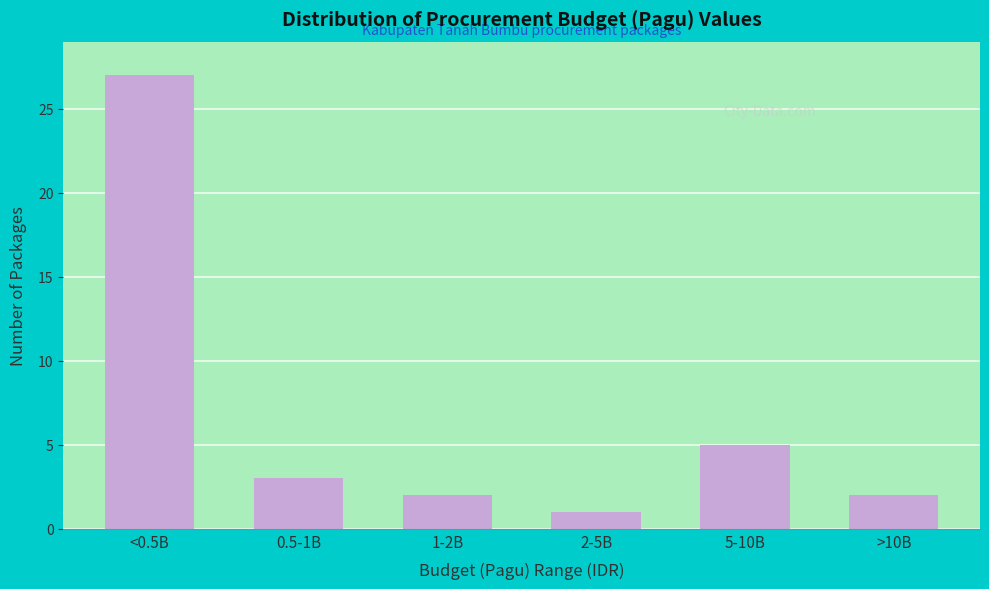

Reading left to right, transcribe all the data shown in this chart.

27	3	2	1	5	2